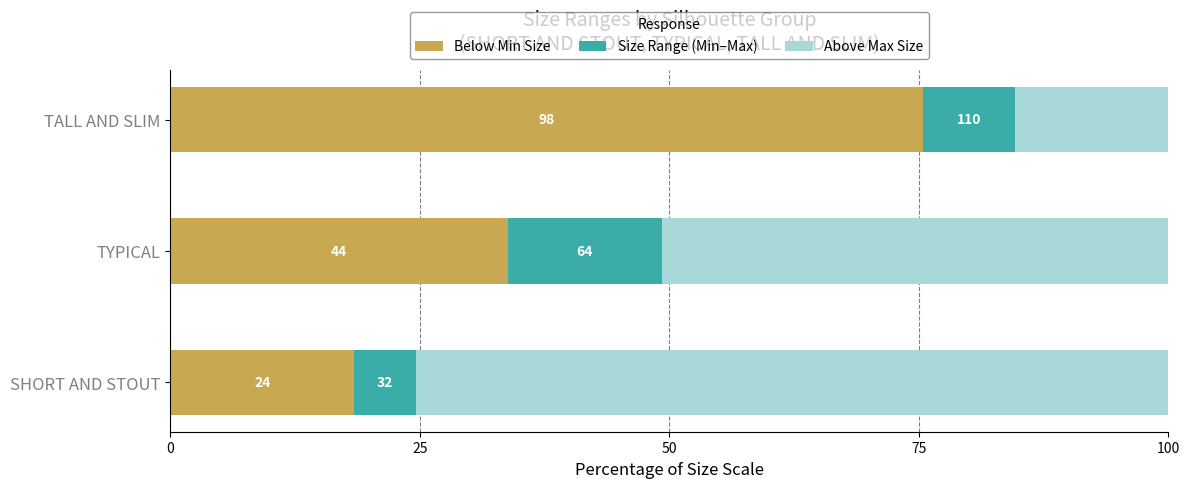

What is the value of the Above Max Size bar at the 1st from the left?

75.4